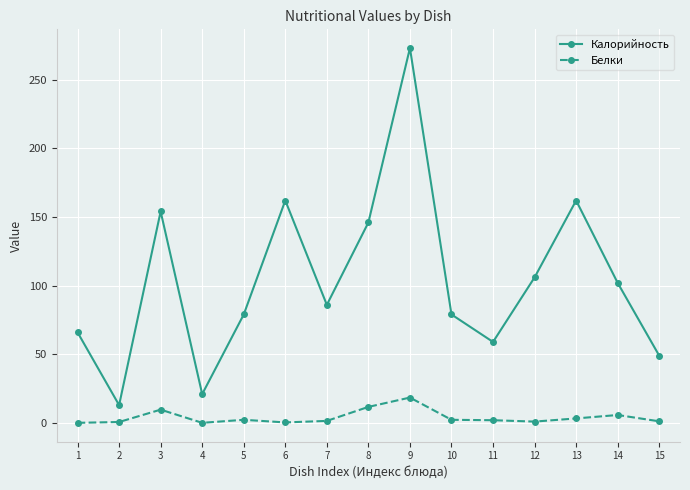

Which category has the highest value in the Белки series?

9